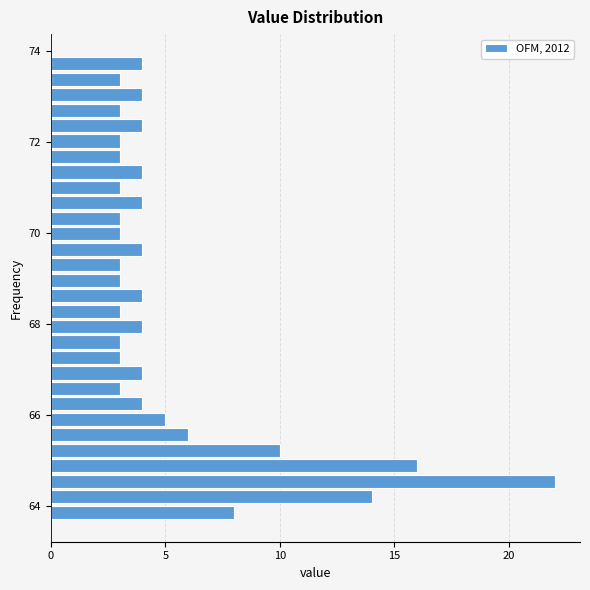

Read against the y-axis, roughly where is the centre of the longest bar?

64.6